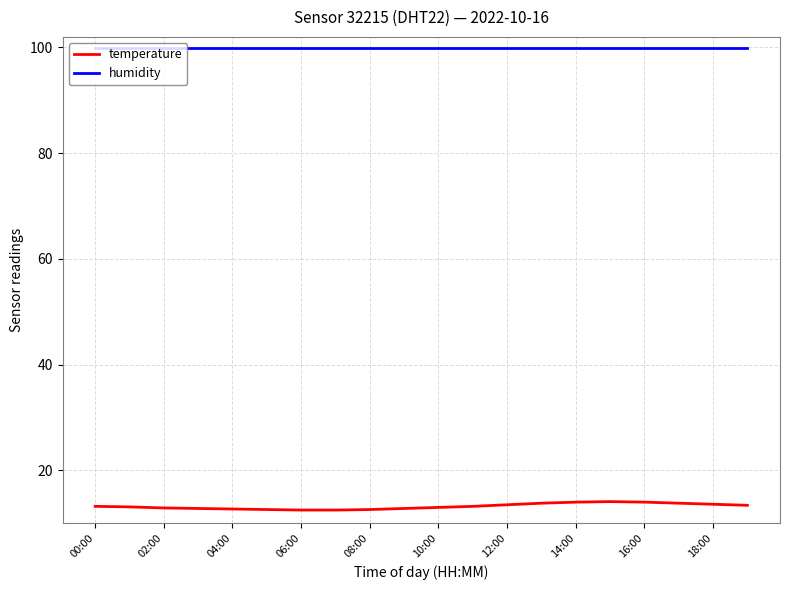

List the series in order of their overall mean, highest first.

humidity, temperature